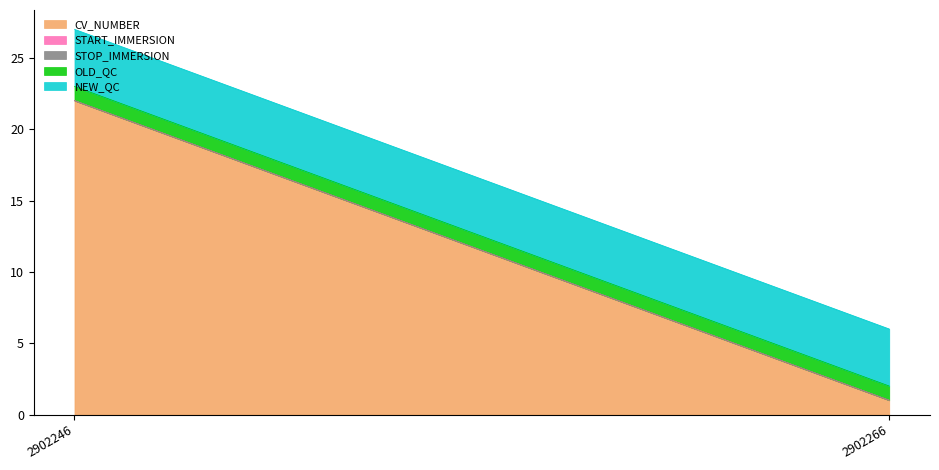

Reading left to right, transcribe all the data shown in this chart.

CV_NUMBER: 2902246=22	2902266=1
START_IMMERSION: 2902246=0	2902266=0
STOP_IMMERSION: 2902246=0	2902266=0
OLD_QC: 2902246=1	2902266=1
NEW_QC: 2902246=4	2902266=4